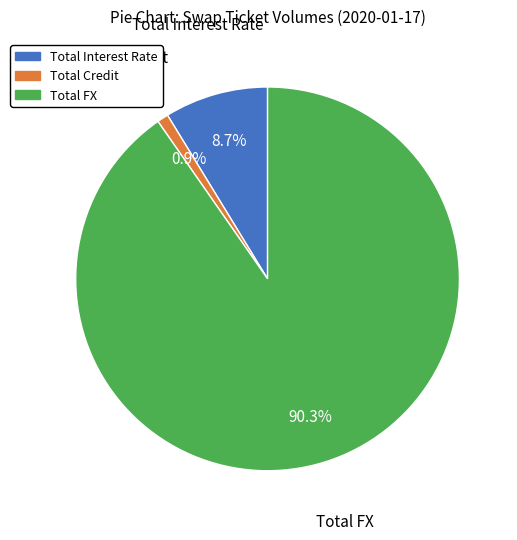

Is there any slice that represents more than half of the pie?

Yes